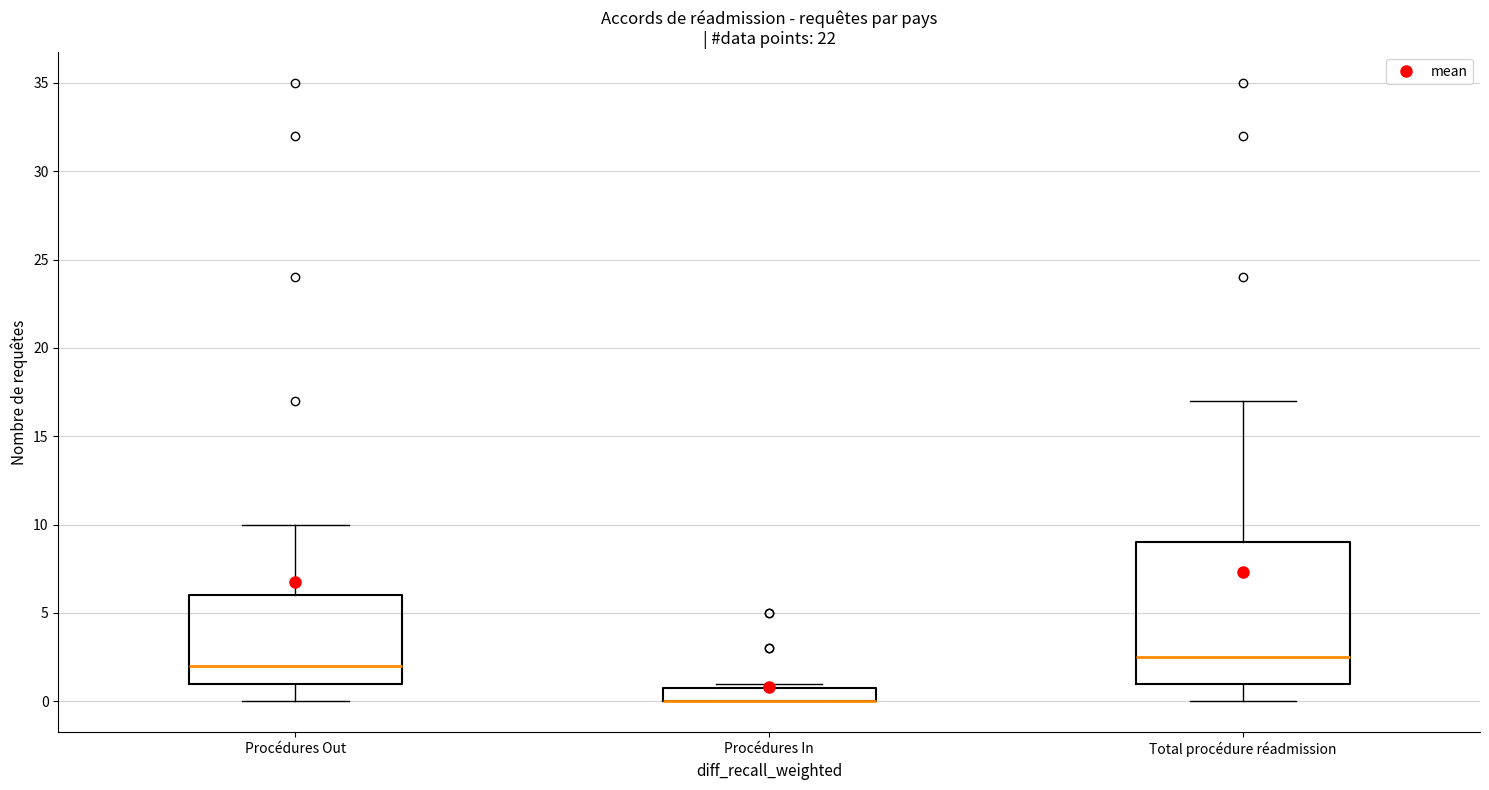

Which box is the tallest, from its lower edge to its upper edge?

Total procédure réadmission